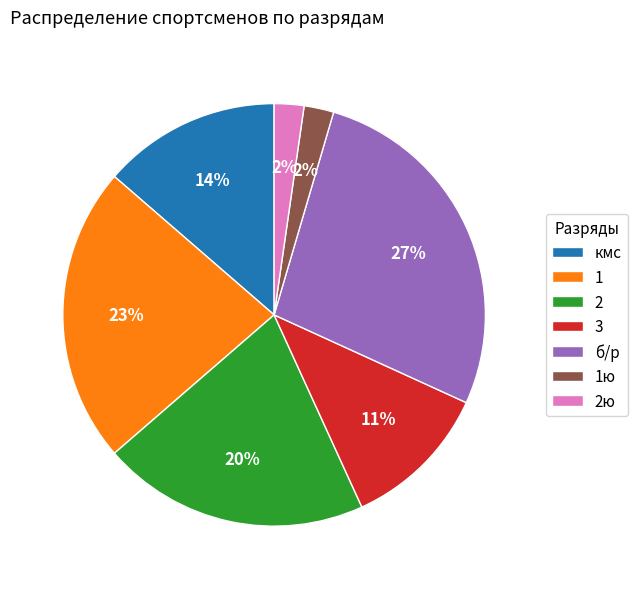

Does any single category account for the majority?

No